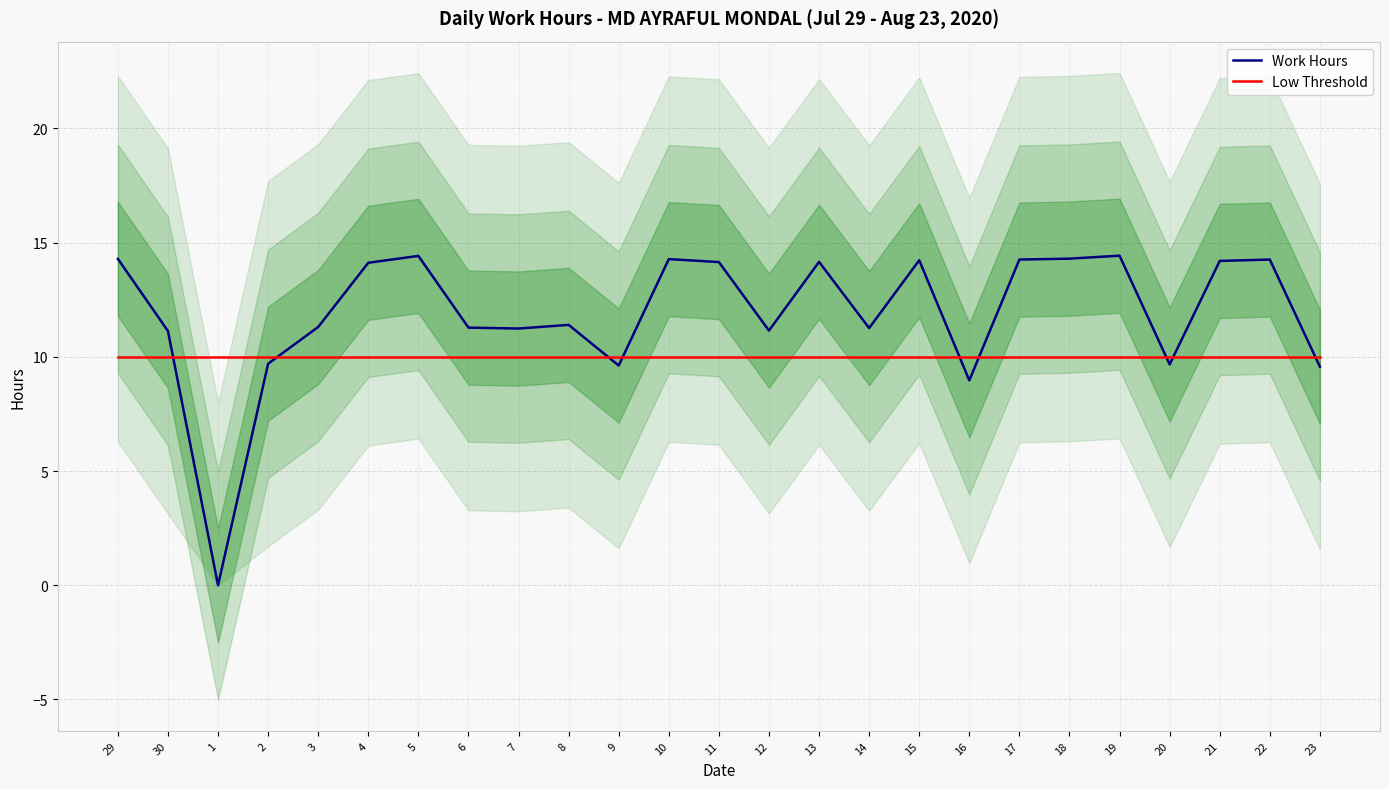

Which has a higher value, 16 or 14?

14